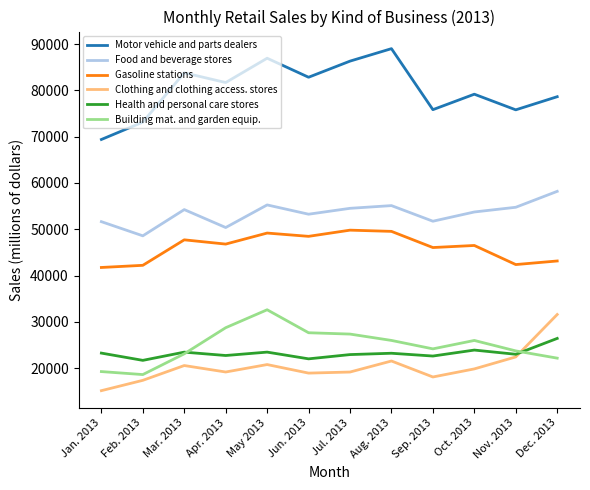

What is the difference between the highest and lowest values at May 2013?

66128